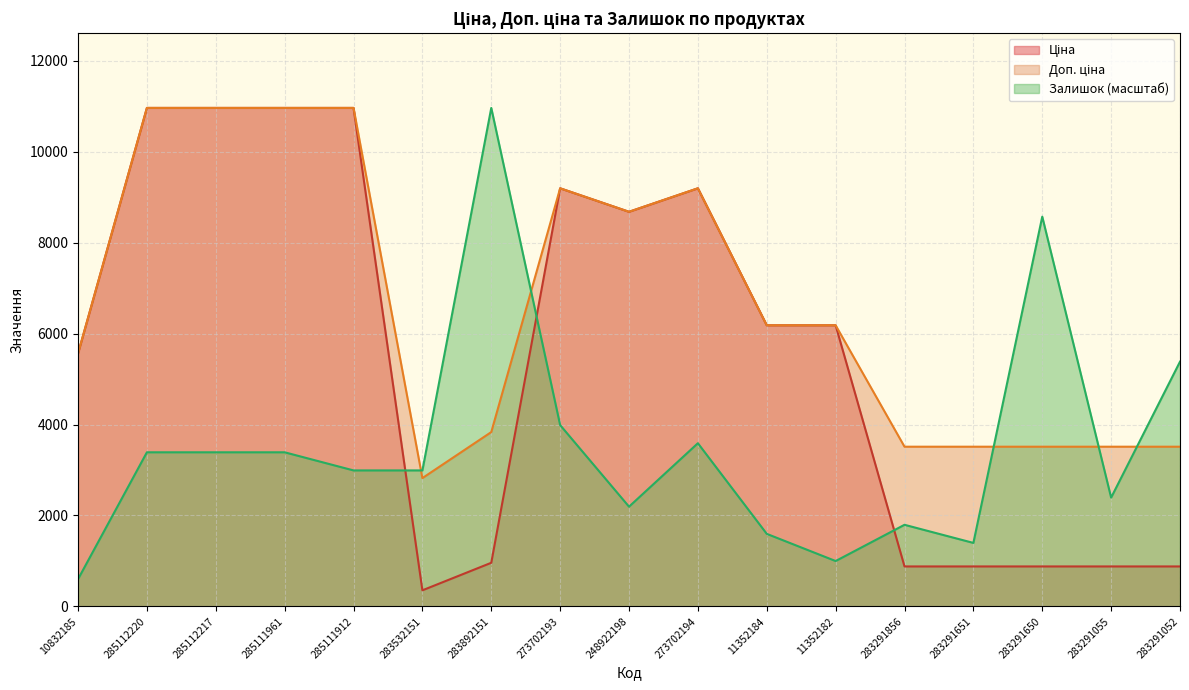

Rank the series by their average value, from lowest to highest.

Залишок, Ціна, Доп. ціна